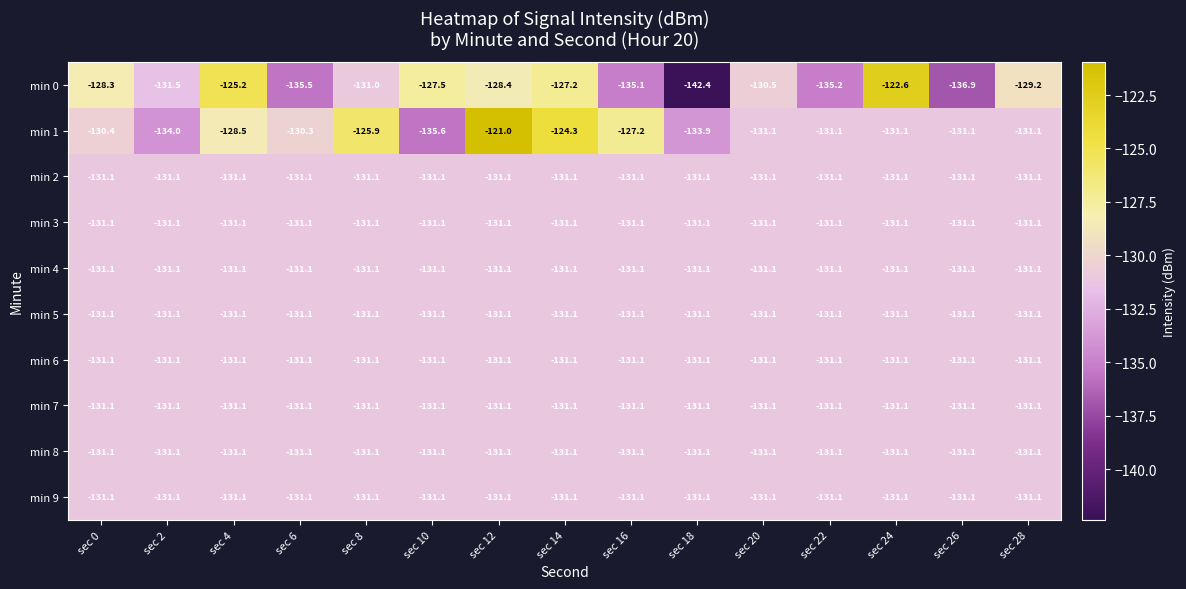

At which label is min 0 closest to -132?

sec 2